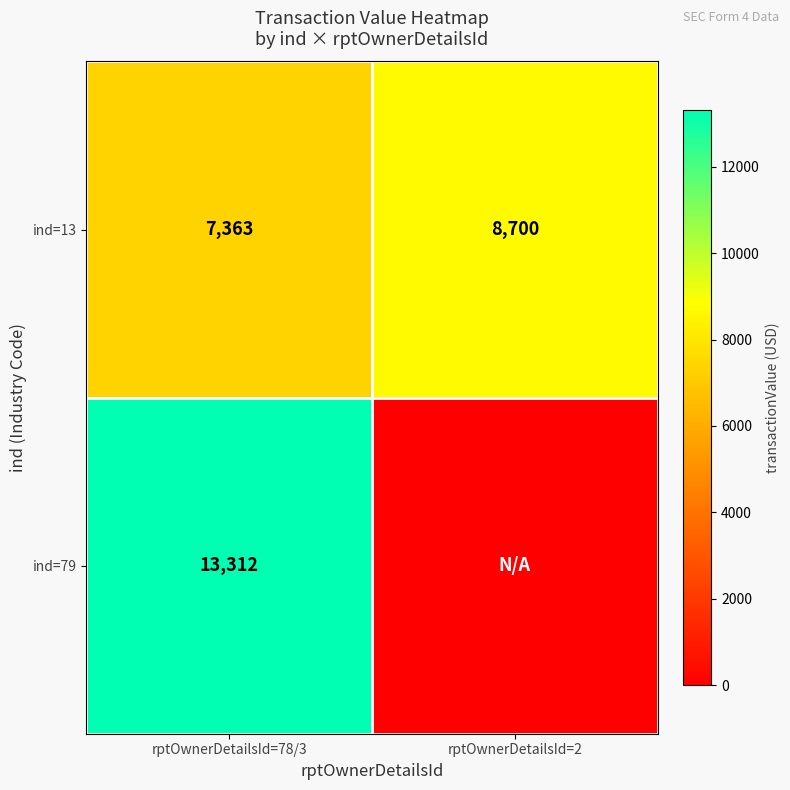

What is the spread (max minus min) of values at rptOwnerDetailsId=78/3?

5949